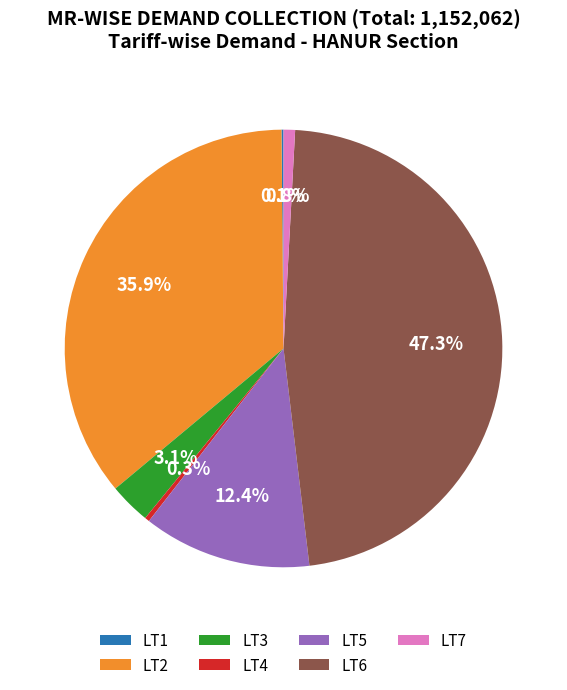

The LT6 slice represents 61% of the pie. True or false?

False